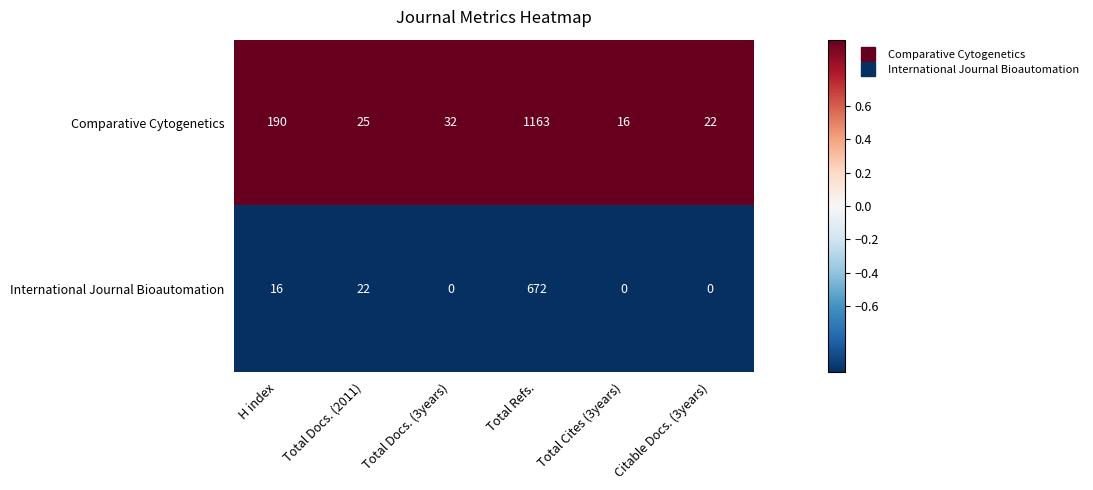

What is the difference between the second highest and minimum values in the International Journal Bioautomation series?

22